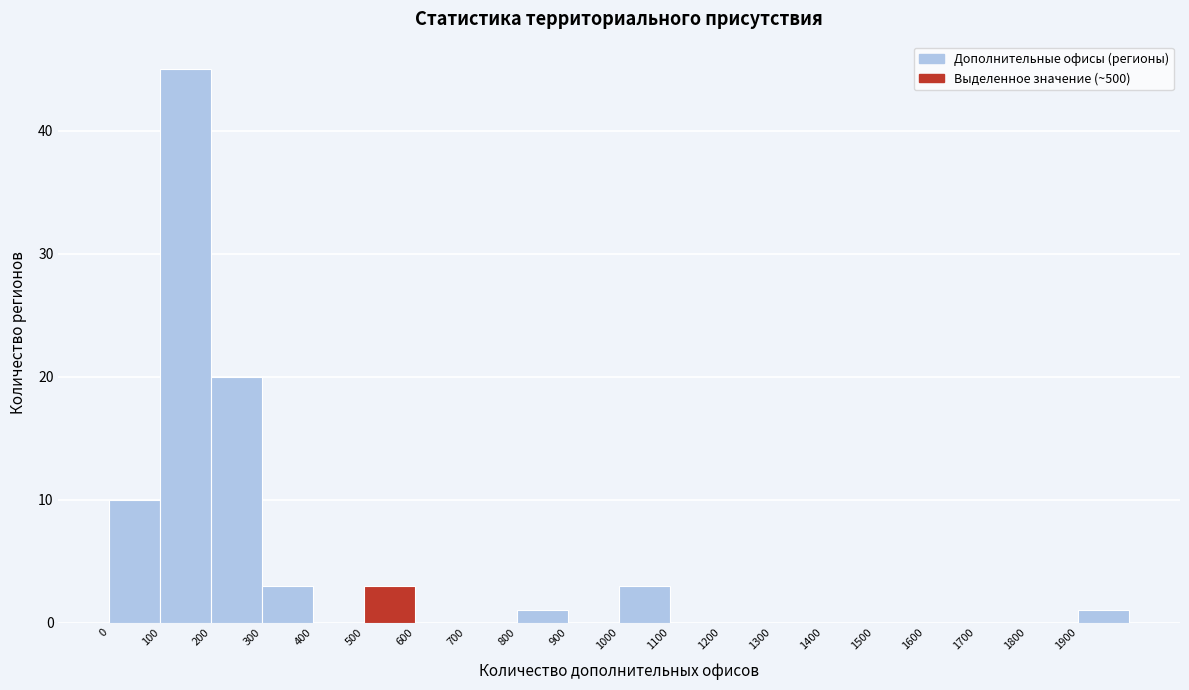

Which range on the x-axis has the tallest bar?

100 to 200